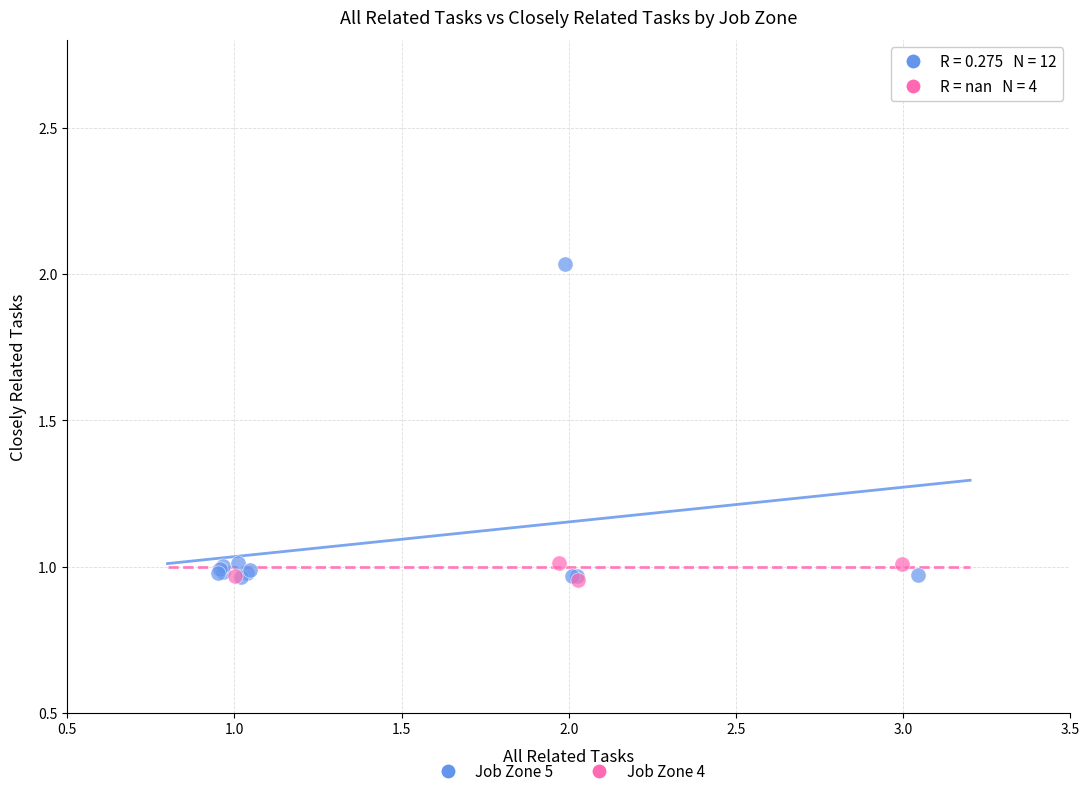

Which series contains the highest Y value?

Job Zone 5